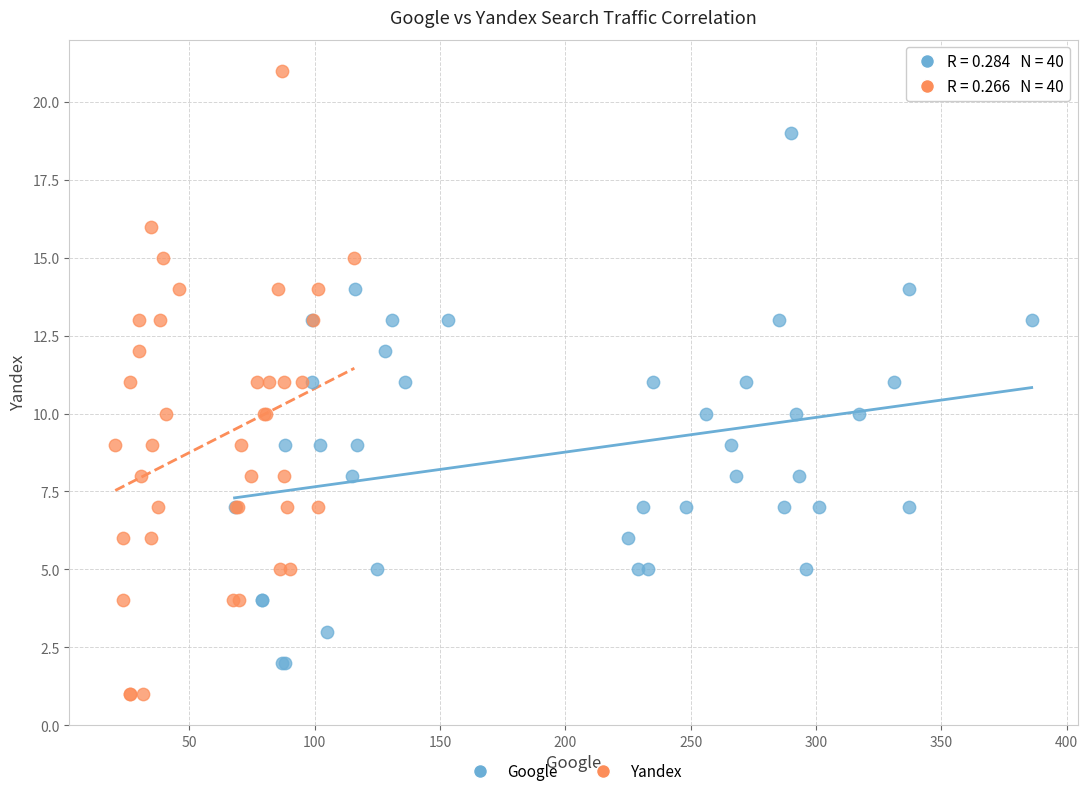

Which series has the widest spread of Y values?

Yandex